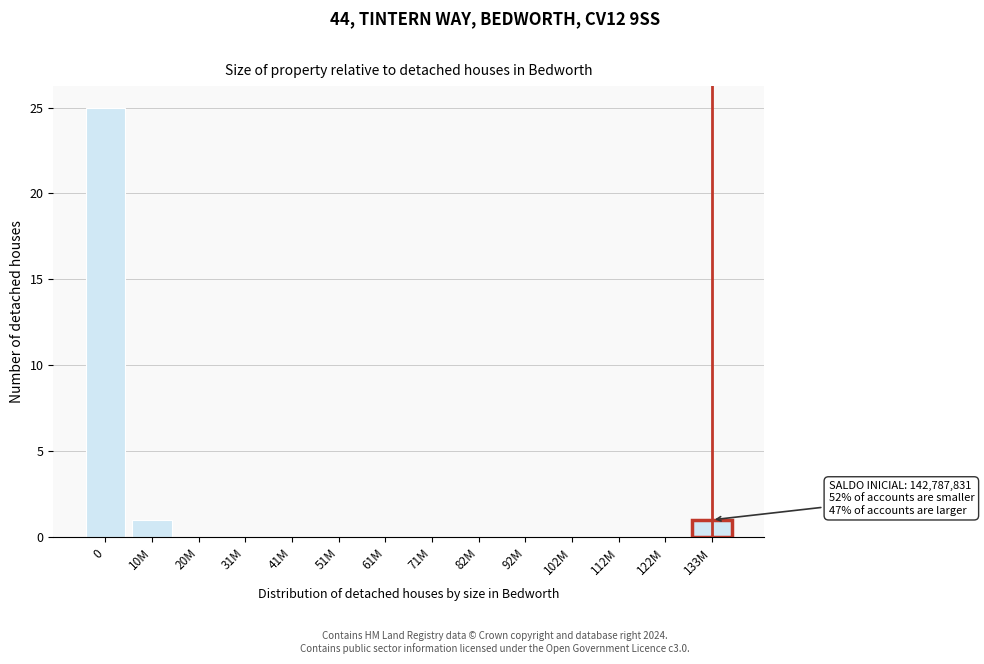

Reading right to left, what are all the values shown in this chart?

133M=1	122M=0	112M=0	102M=0	92M=0	82M=0	71M=0	61M=0	51M=0	41M=0	31M=0	20M=0	10M=1	0=25